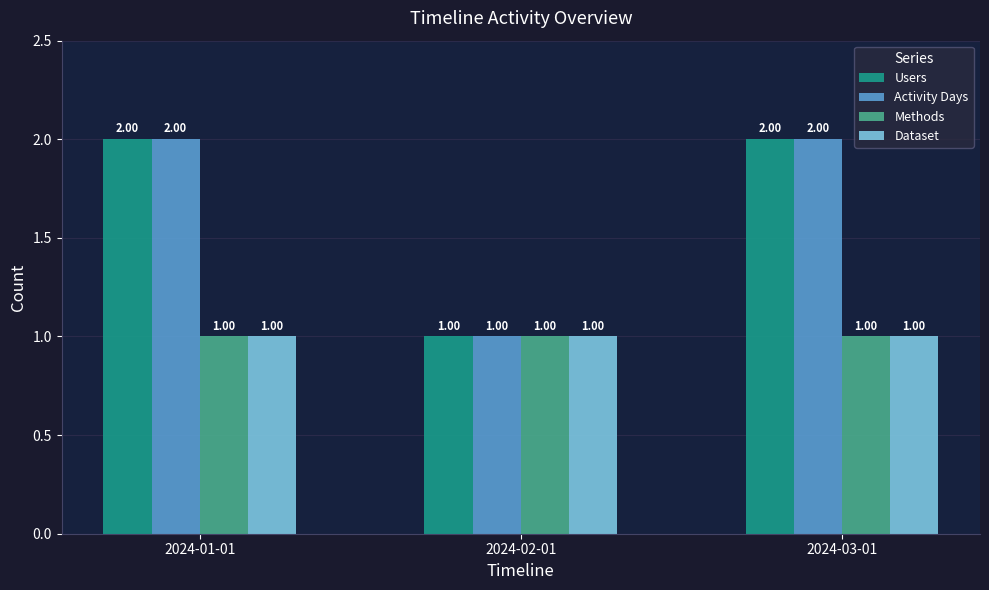

What is the total value across all series at 2024-03-01?

6